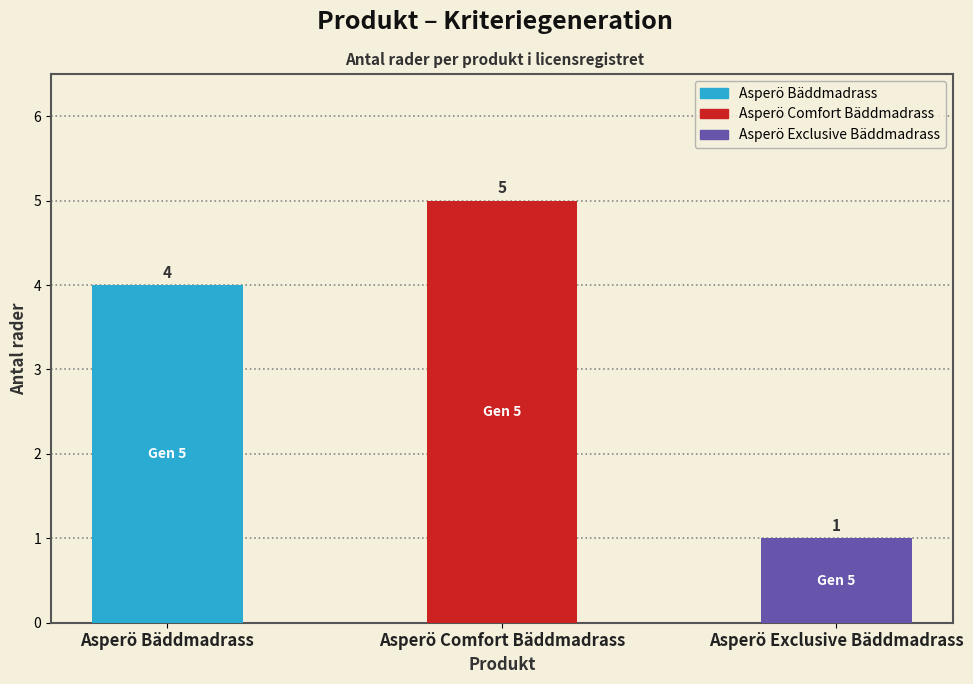

The value at Asperö Bäddmadrass is 2. True or false?

False